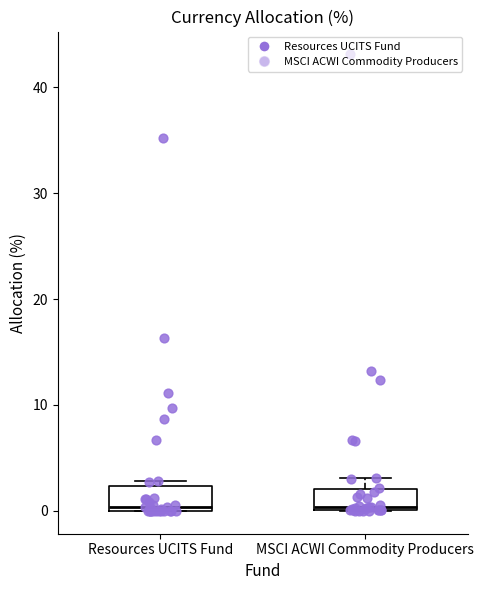

Reading left to right, read every box against the y-axis: the position of its median line, the range the box covers, and the ends of its whiskers. The values are not printed on the chart, so give them approximately, as read against the axis.

Resources UCITS Fund: median 0 (just above the box's lower edge), box 0 to 2, whiskers 0 to 3
MSCI ACWI Commodity Producers: median 0 (just above the box's lower edge), box 0 to 2, whiskers 0 to 3